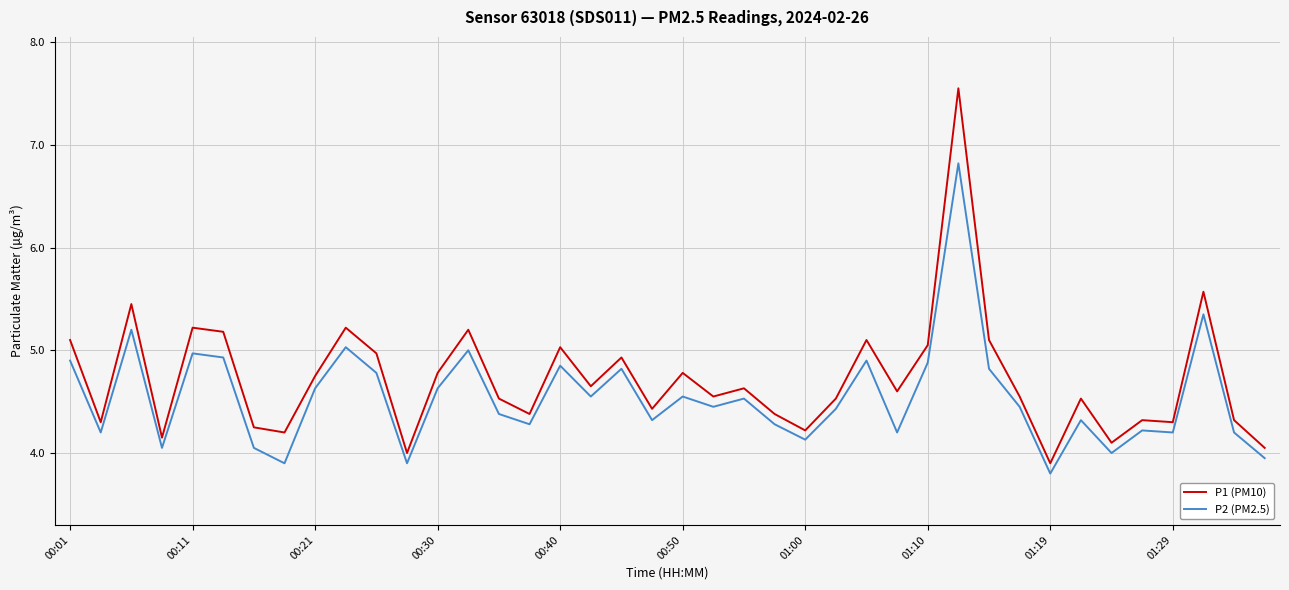

True or false: P2 (PM2.5) and P1 (PM10) cross at least once.

False